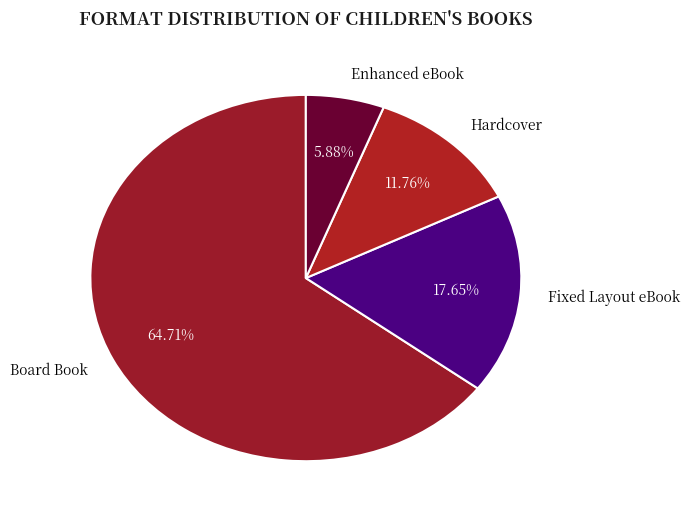

To the nearest percent, what is the difference between the largest and smallest slice percentages?

59%